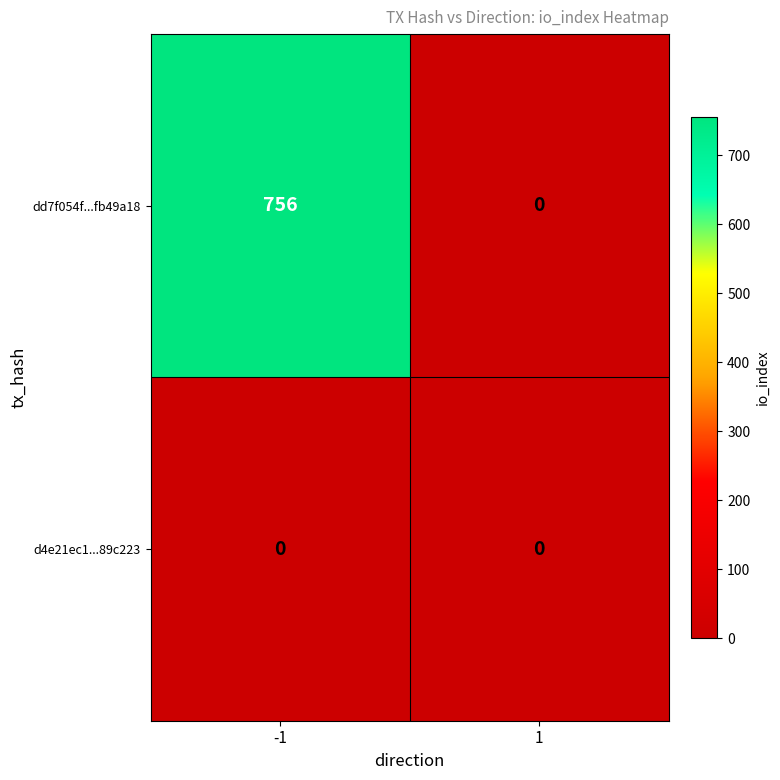

Reading right to left, extract all data points from this chart.

dd7f054f...fb49a18: 1=0	-1=756
d4e21ec1...89c223: 1=0	-1=0